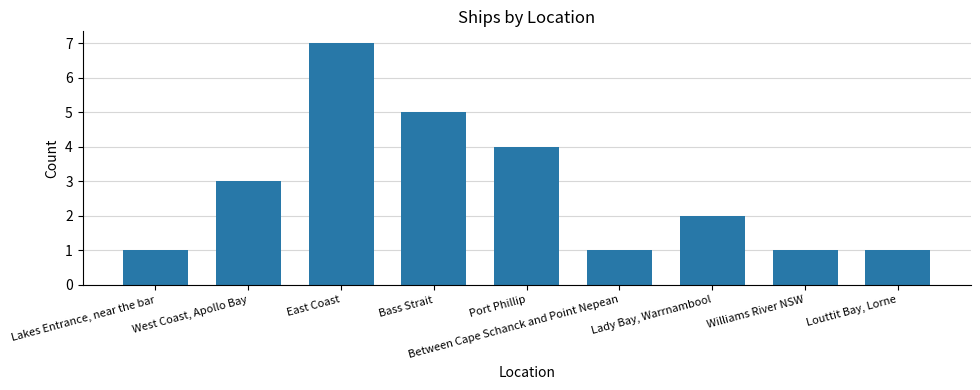

Which has a higher value, Lady Bay, Warrnambool or Between Cape Schanck and Point Nepean?

Lady Bay, Warrnambool